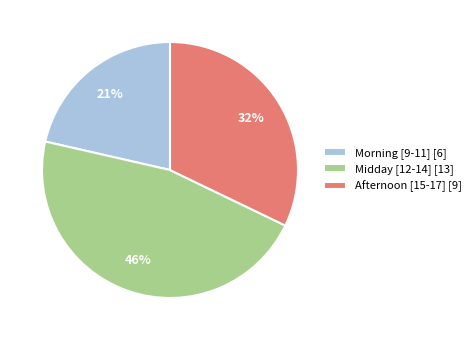

To the nearest percent, what is the average slice percentage?

33%